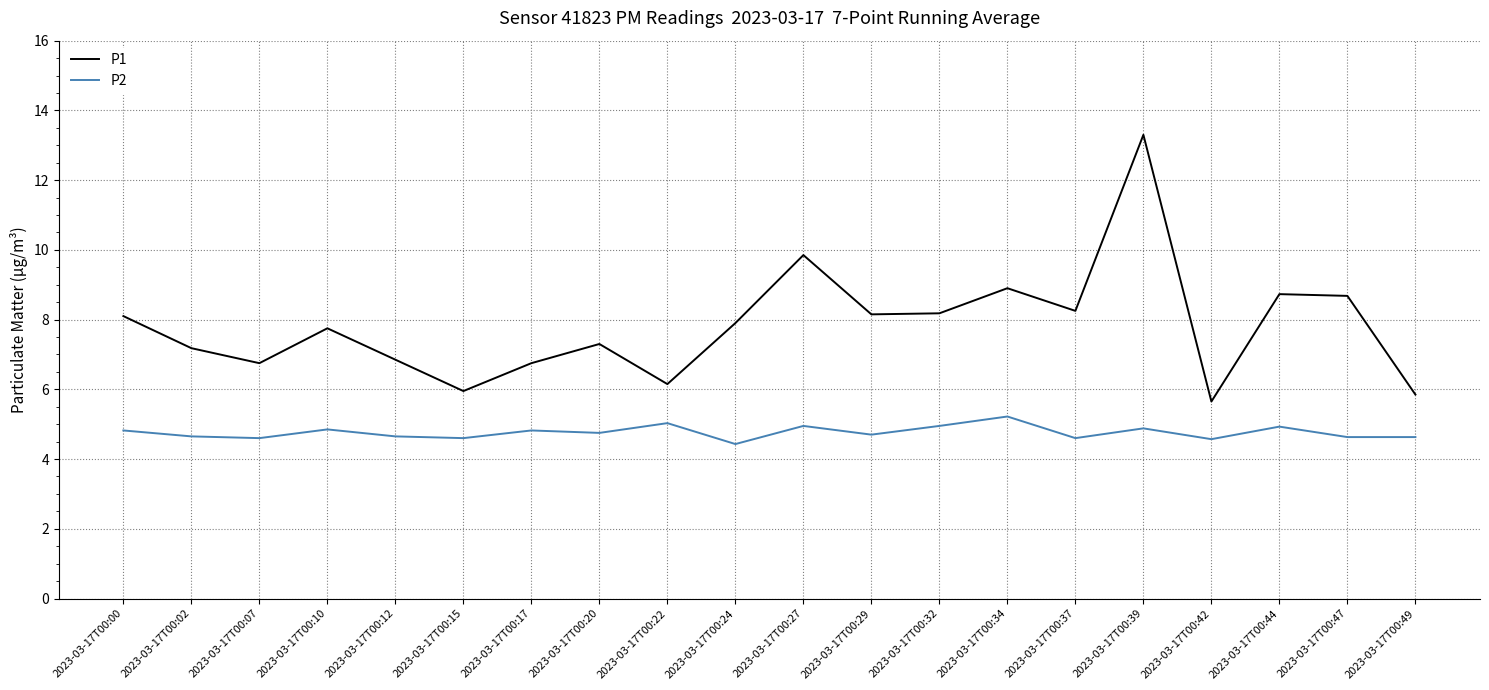

Which category has the highest value in the P1 series?

2023-03-17T00:39